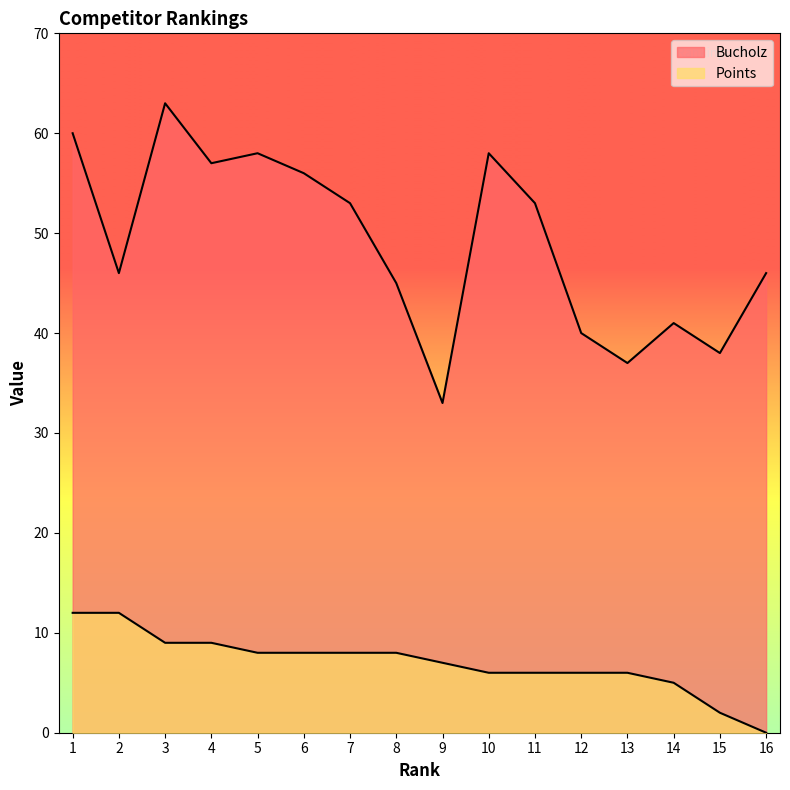

How many values in the Bucholz series are below 53?

8